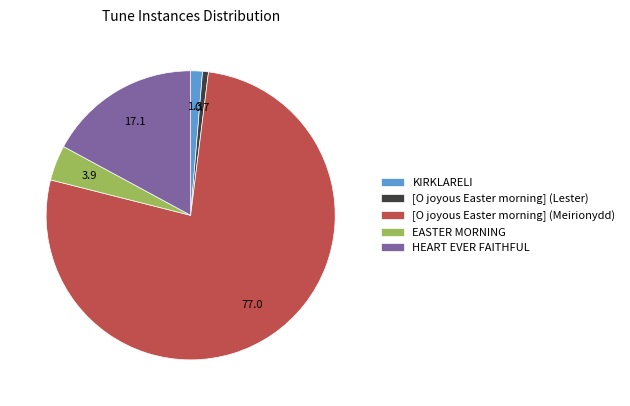

Which slice is the largest?

[O joyous Easter morning] (Meirionydd)